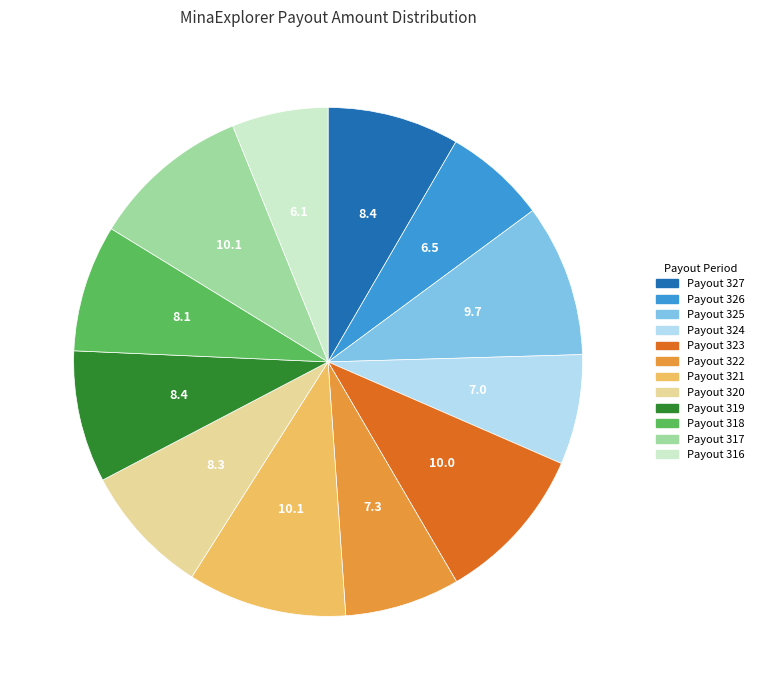

Is there a majority slice in this chart?

No